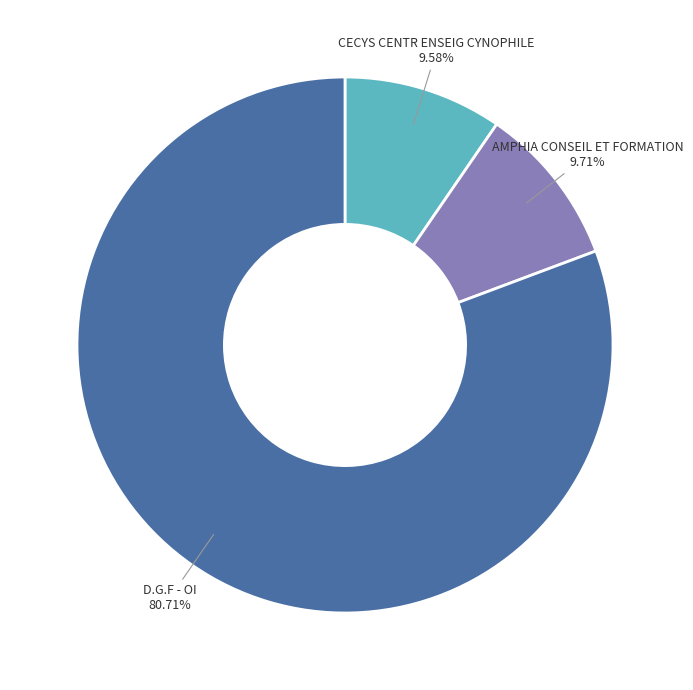

Does any single category account for the majority?

Yes